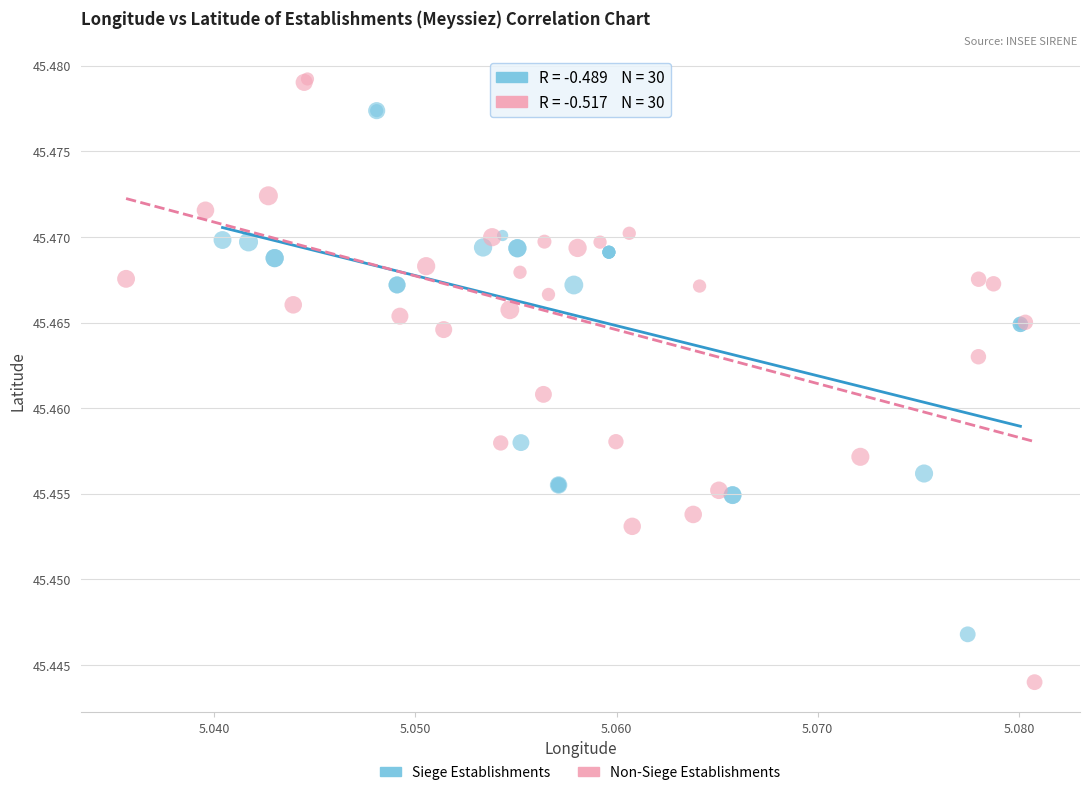

Which series has the largest Y range (max minus min)?

Non-Siege Establishments